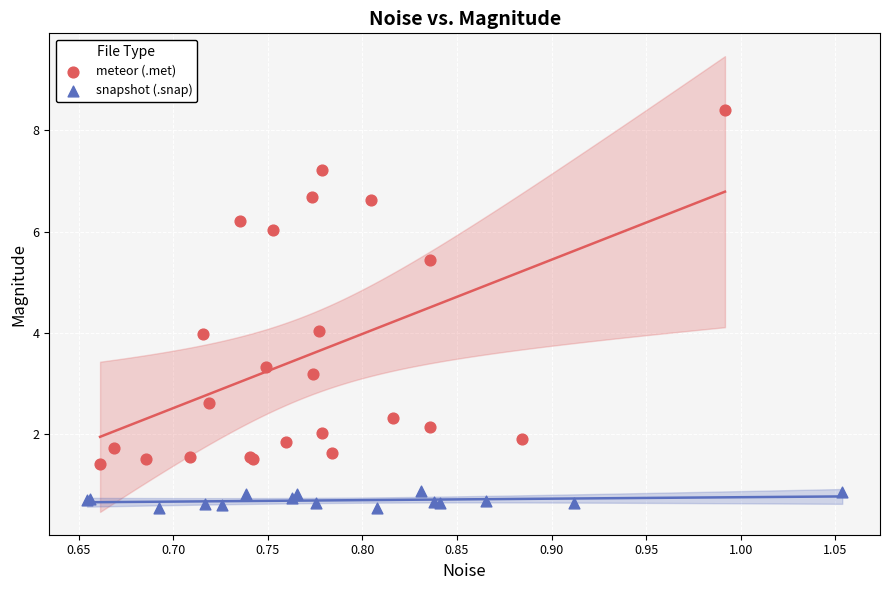

Which series contains the highest Y value?

meteor (.met)